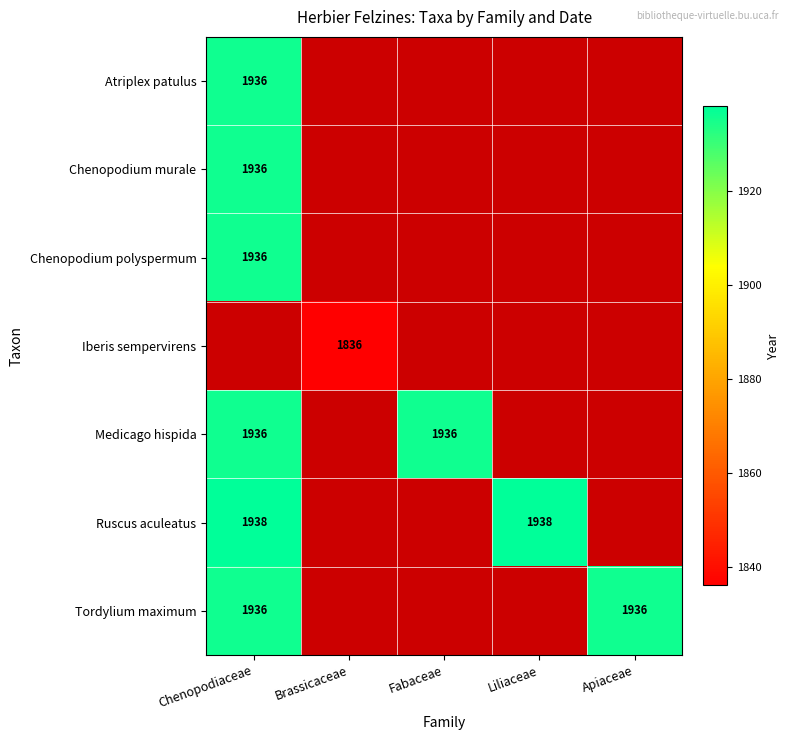

The Medicago hispida series shows 501 at Chenopodiaceae. True or false?

False